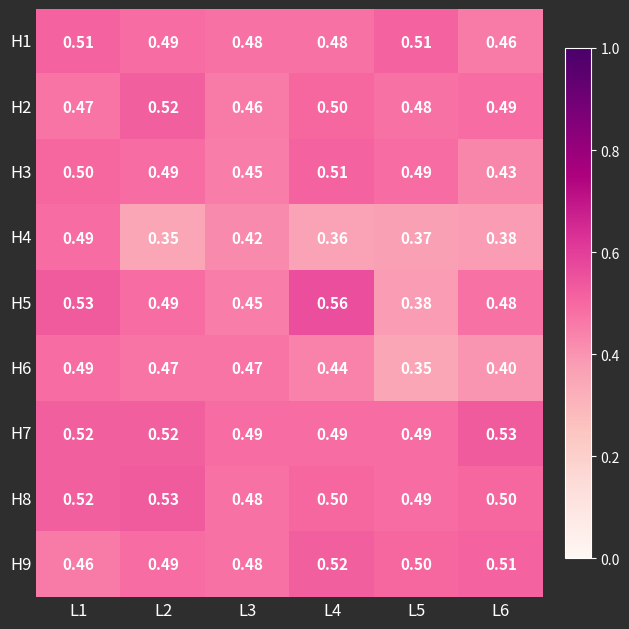

Which series has the largest range (max minus min)?

H5